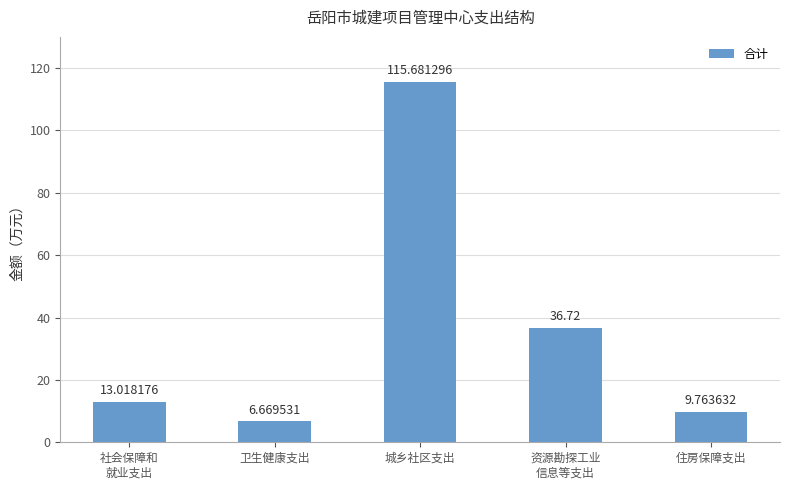

The chart shows a value of 9.8 at 住房保障支出. True or false?

True